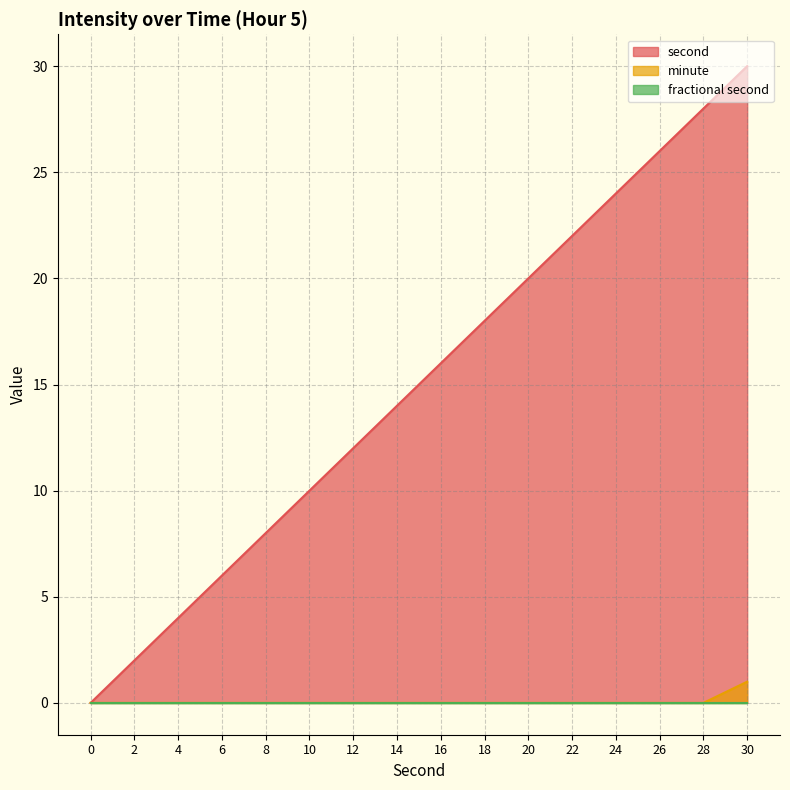

At how many categories does at least one series exceed 17?

7